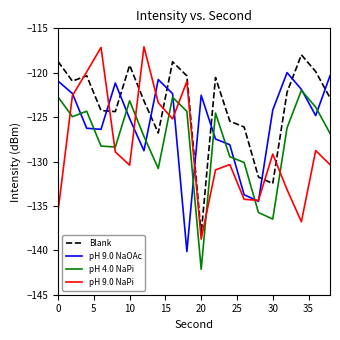

Which series ends up on top after the final intersection of Blank and pH 9.0 NaPi?

Blank